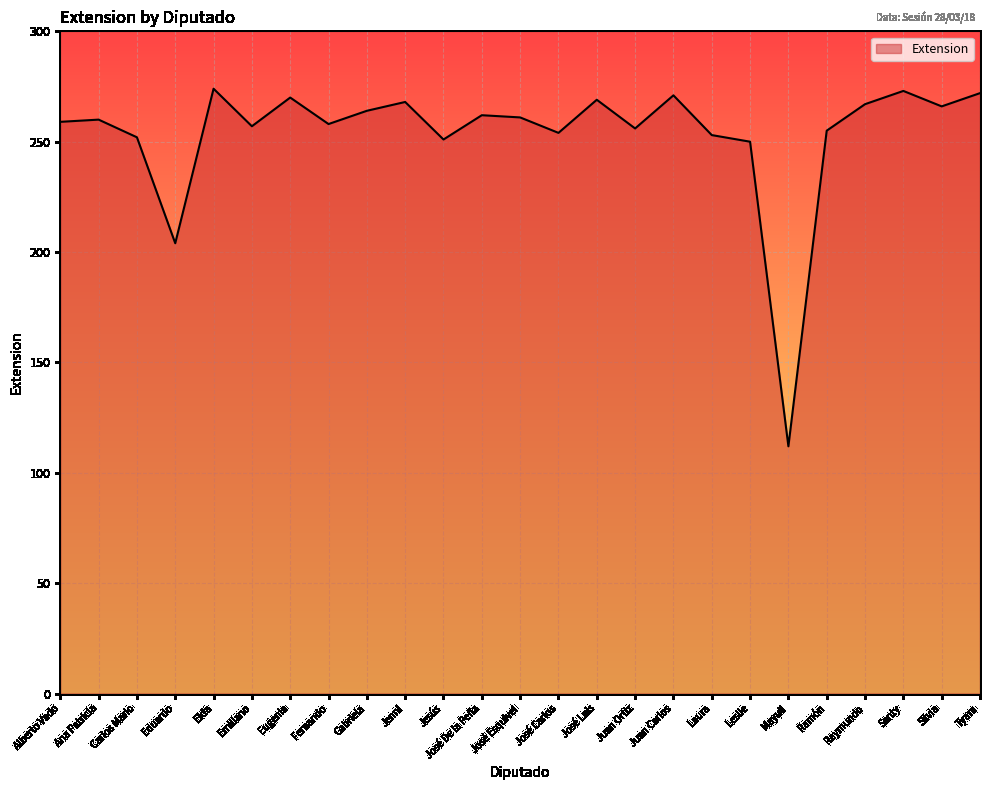

What is the change in value from Eugenia to José Carlos?

-16